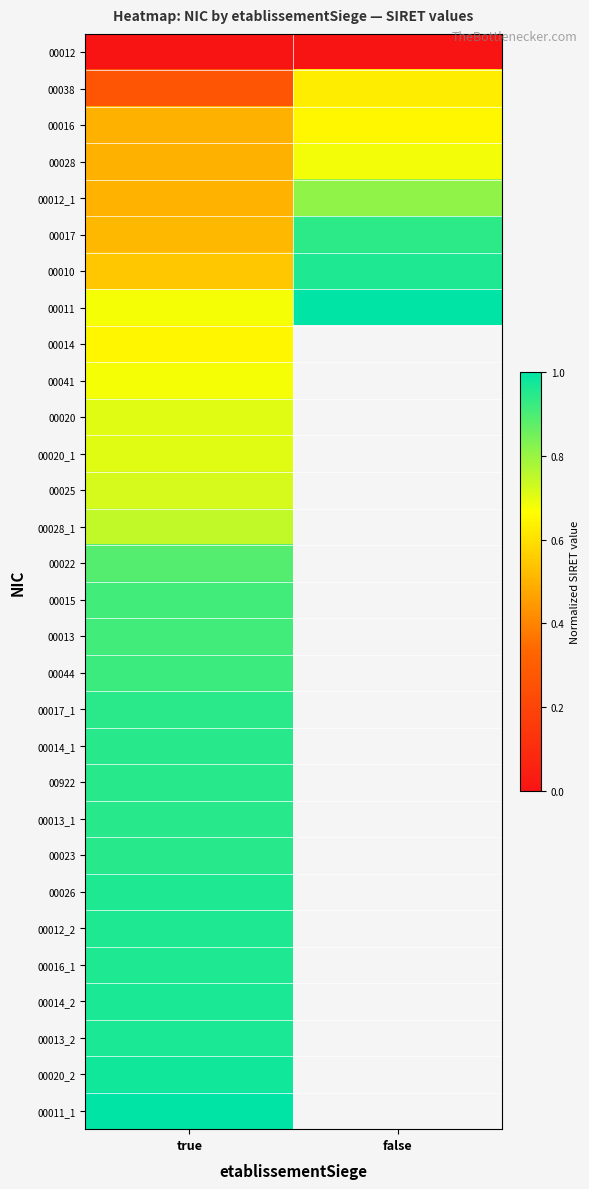

How many positive values does the 00014_1 series have?

1